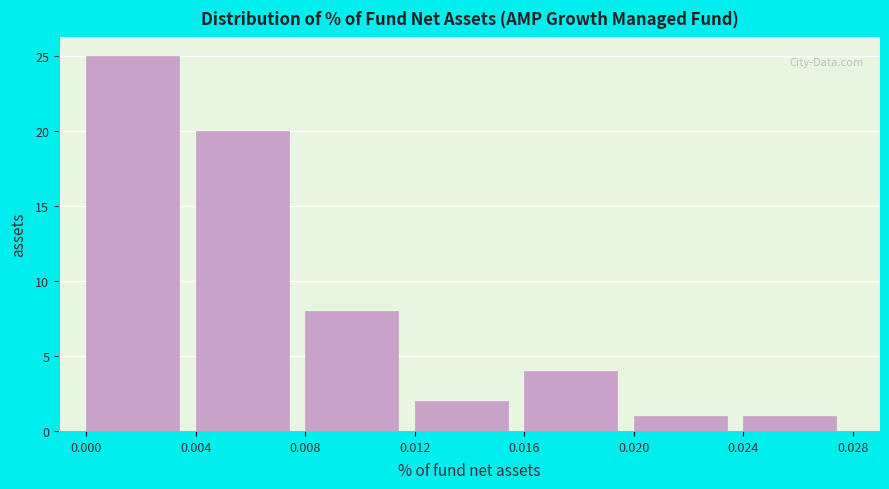

How tall is the bar that spans 0.000 to 0.004 on the x-axis? The values are not printed on the chart, so give them approximately, as read against the axis.

25